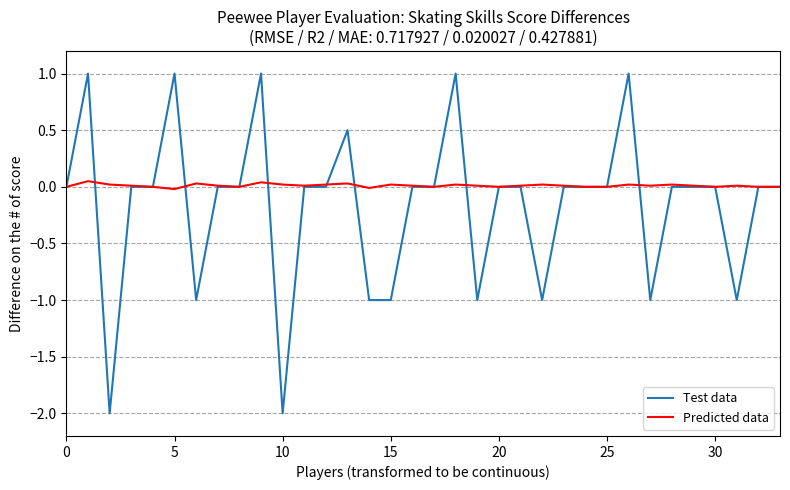

Count the Test data values in the range -1 to 0.

26